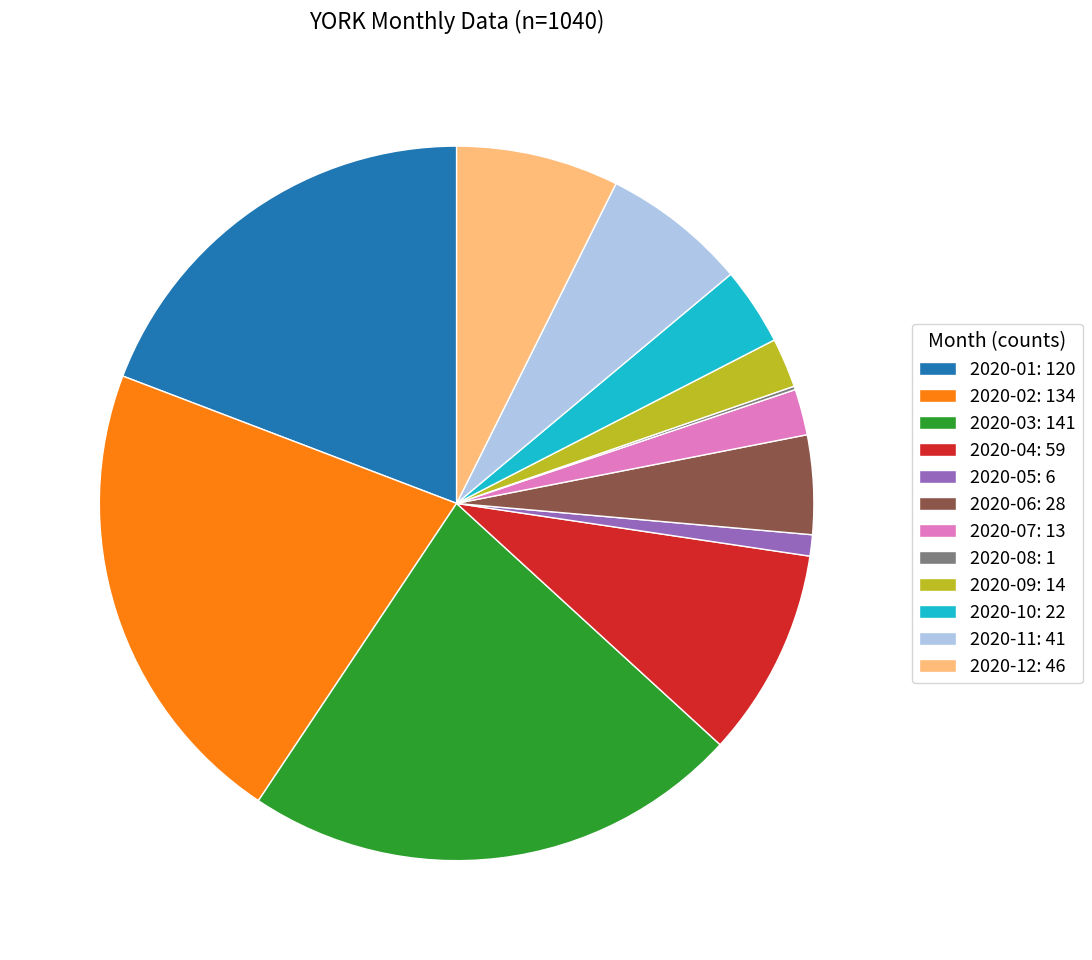

The 2020-07: 13 slice represents 2% of the pie. True or false?

True